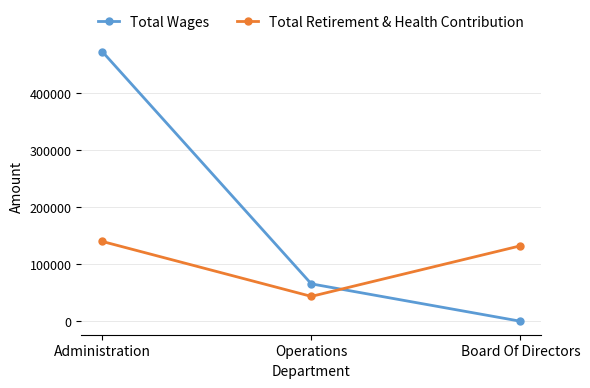

True or false: Total Wages has a value of 473398 at Administration.

True